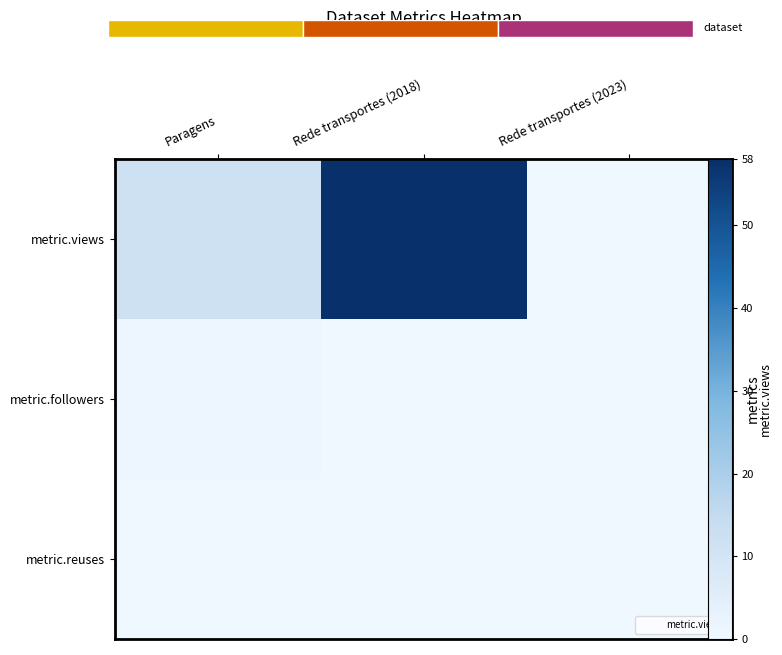

True or false: metric.followers has a value of 0 at Rede transportes (2018).

False